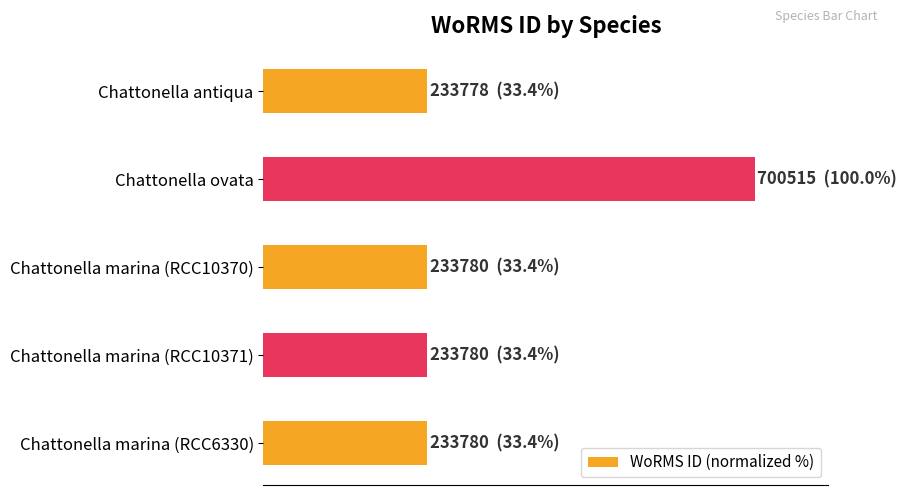

Are the bars horizontal?

Yes